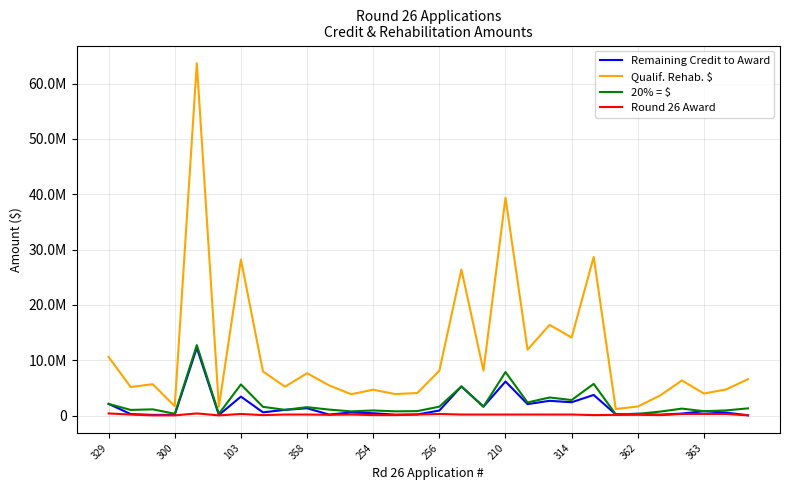

Does the chart display data point markers on the line(s)?

No